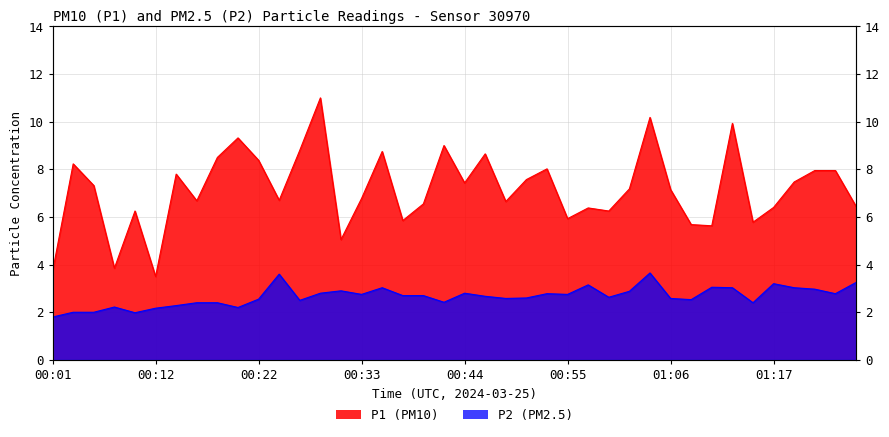

What is the difference between the second highest and minimum values in the P1 series?

6.7